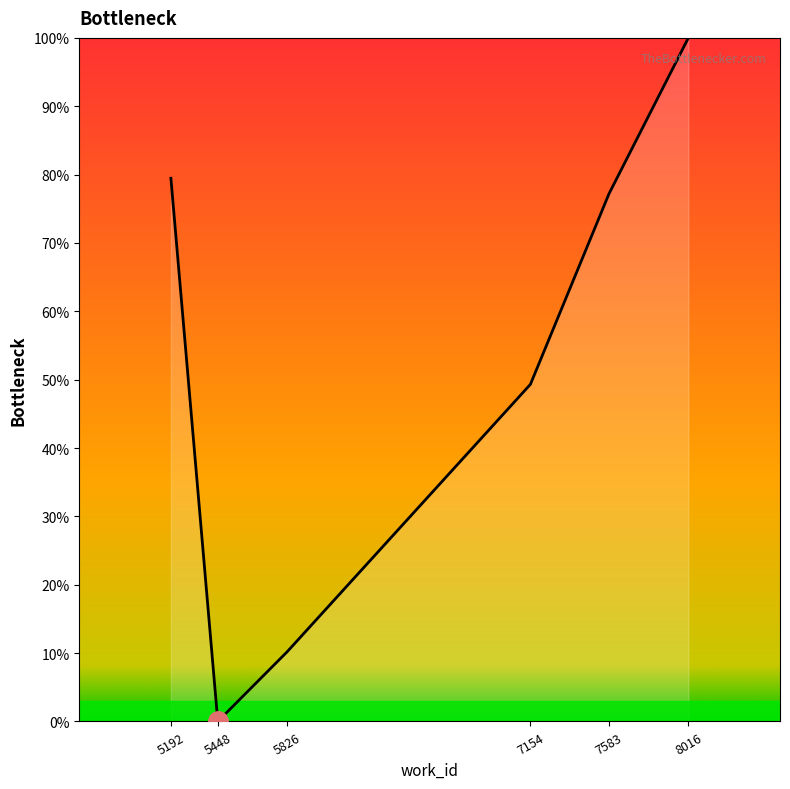

Reading left to right, list all the values displayed in this chart.

79.5	0.0	10.2	49.3	77.2	100.0